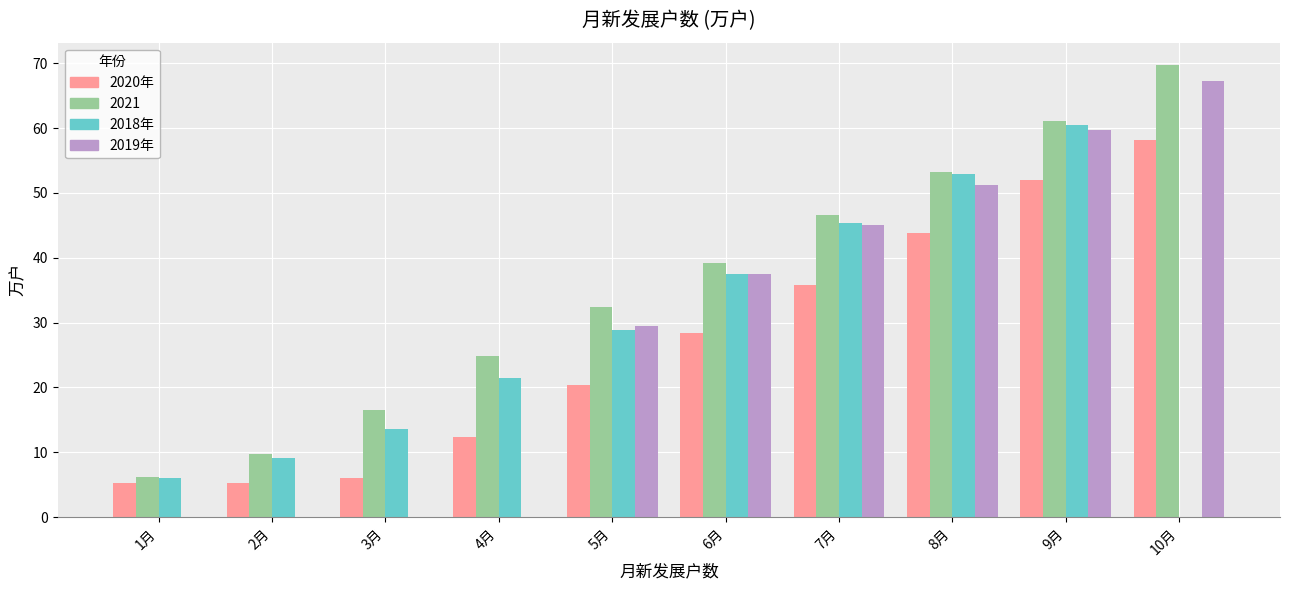

What is the sum of the 2018年 values at 10月 and 3月?

13.6